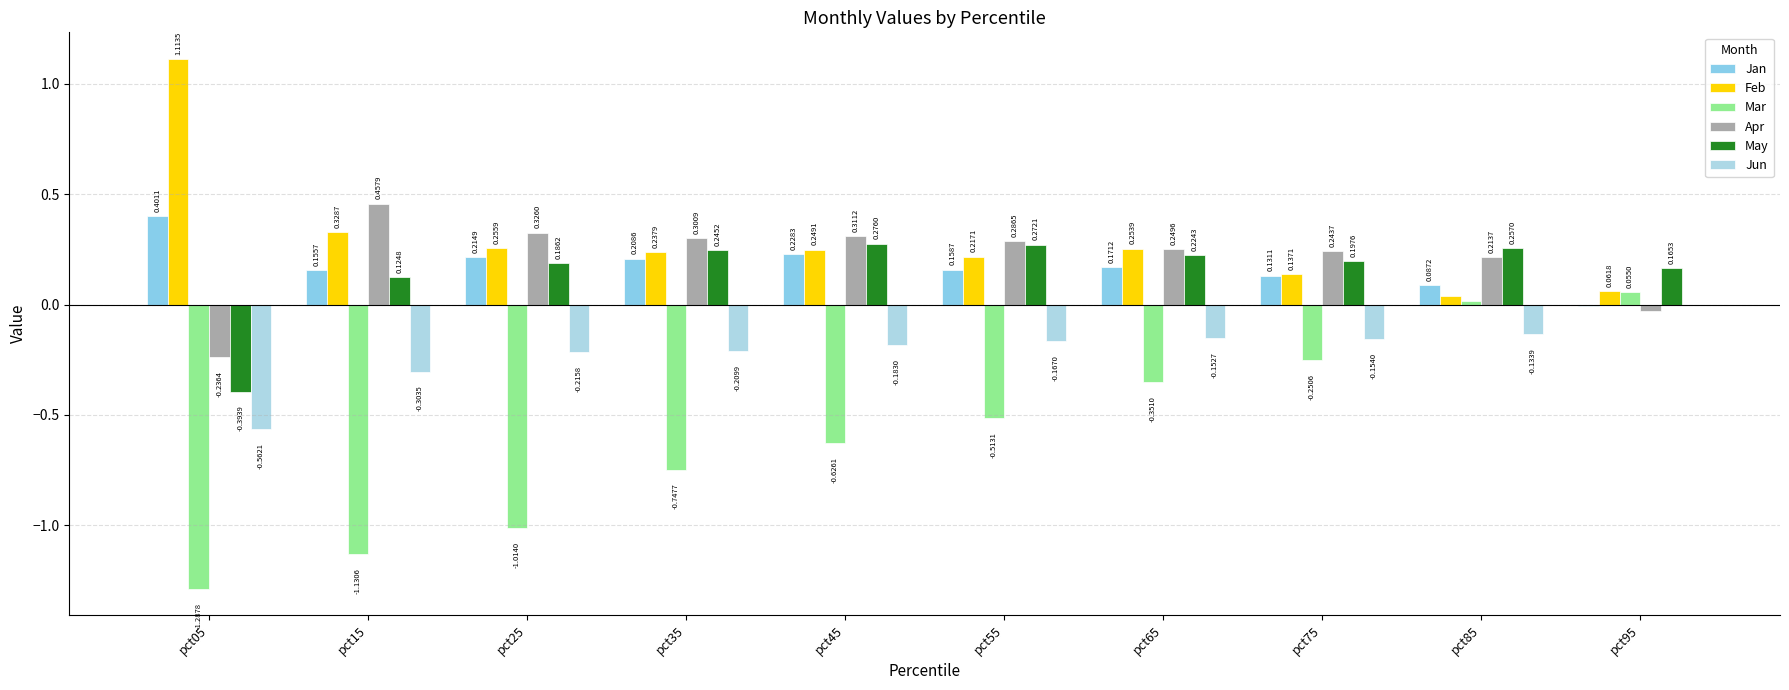

How many groups of bars are there?

10